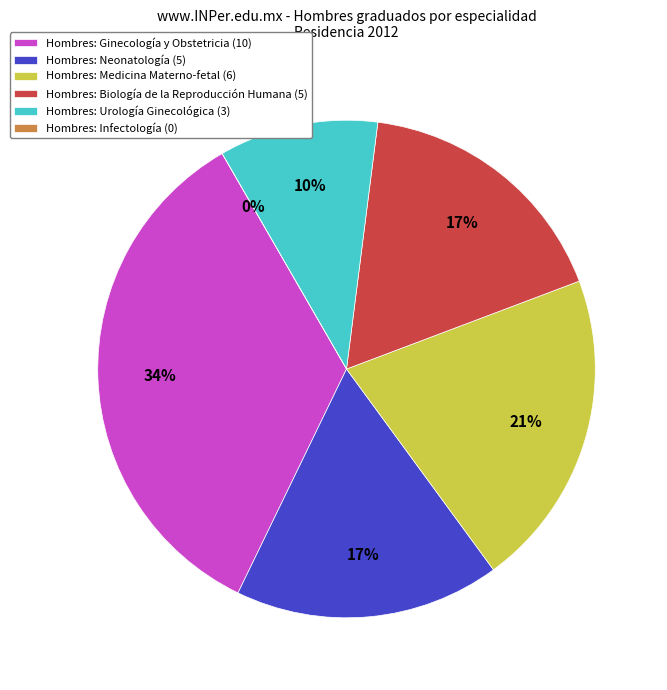

Rank the categories by value from highest to lowest.

Ginecología y Obstetricia, Medicina Materno-fetal, Neonatología, Biología de la Reproducción Humana, Urología Ginecológica, Infectología